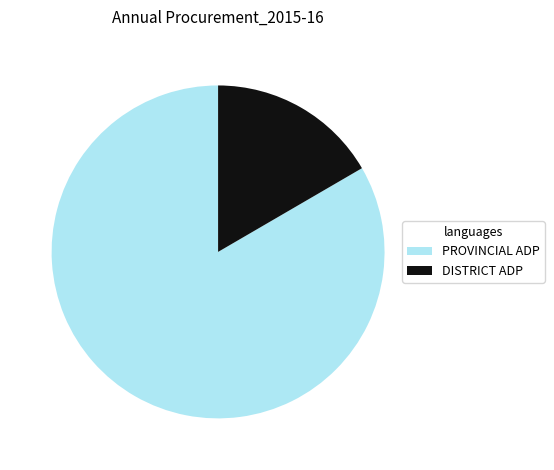

How many segments does this pie chart have?

2